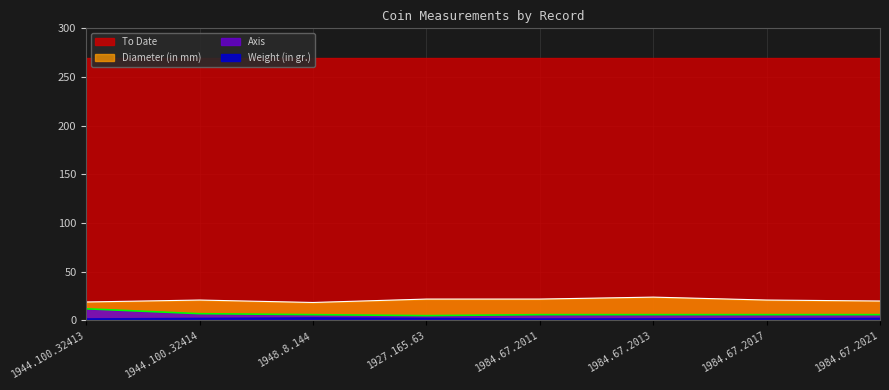

At which category is the sum across all series the highest?

1944.100.32413